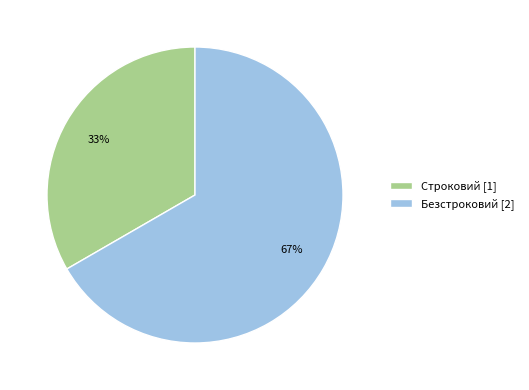

Combined, do Строковий and Безстроковий account for over 50%?

Yes